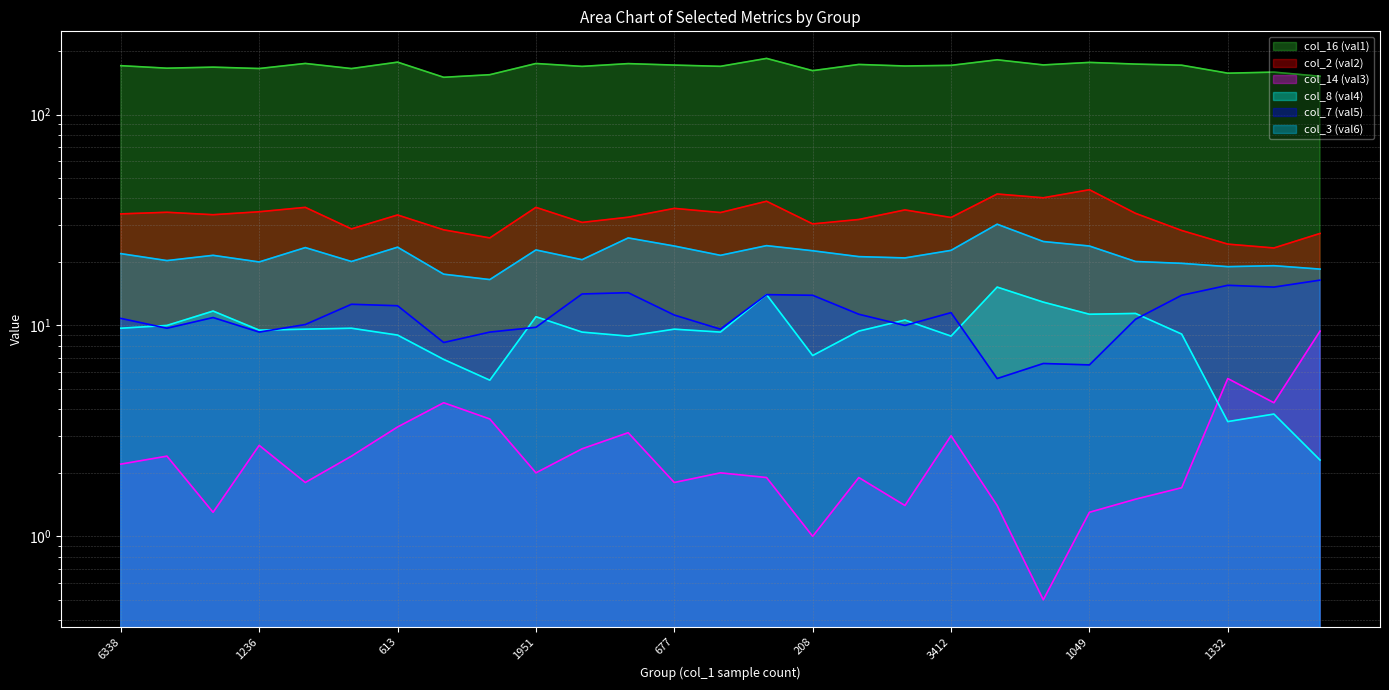

How many values in the col_3 (val6) series are below 21?

12